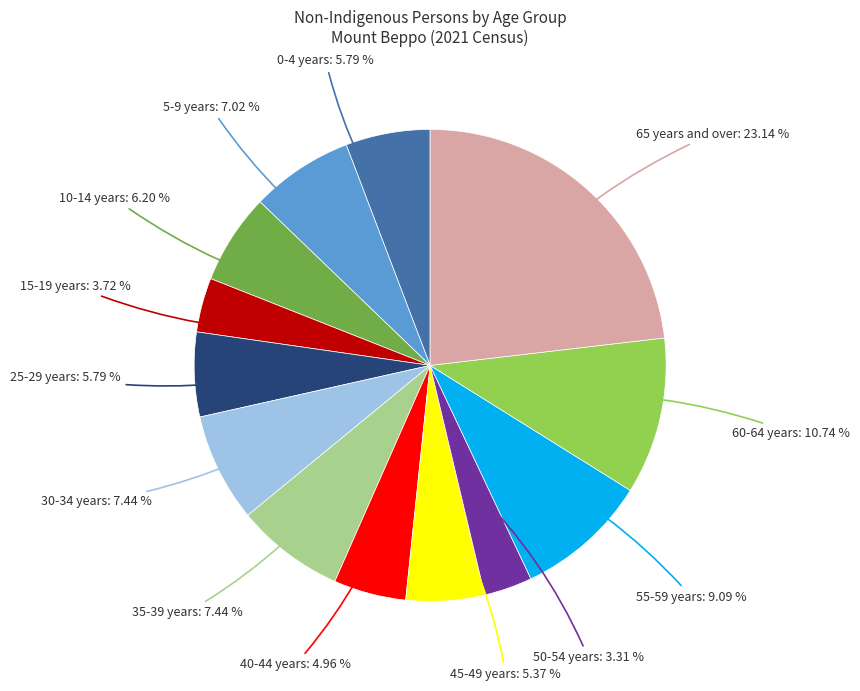

Is there any slice that represents more than half of the pie?

No